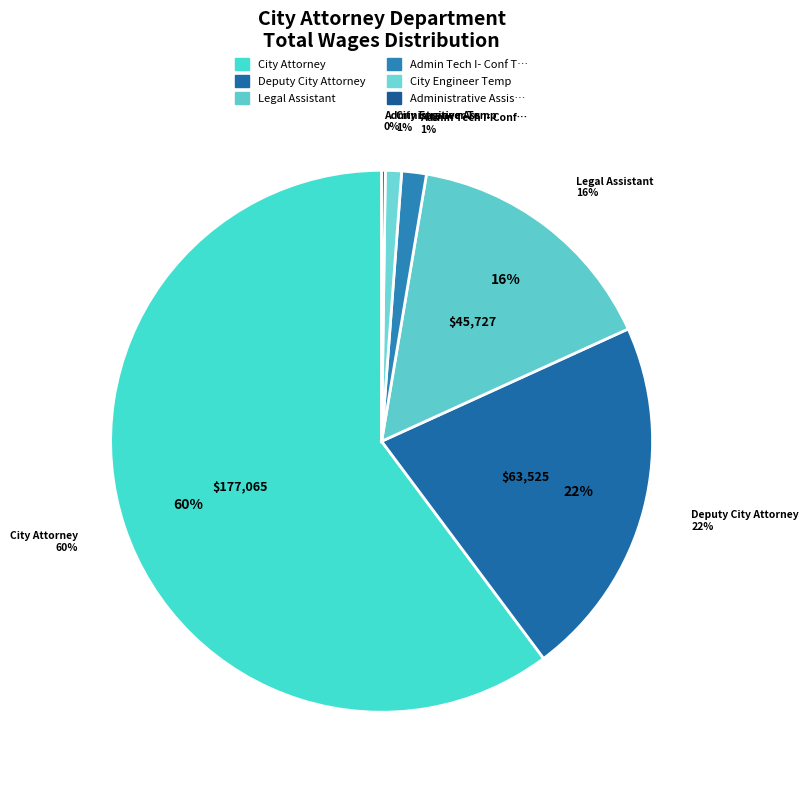

How many segments does this pie chart have?

6